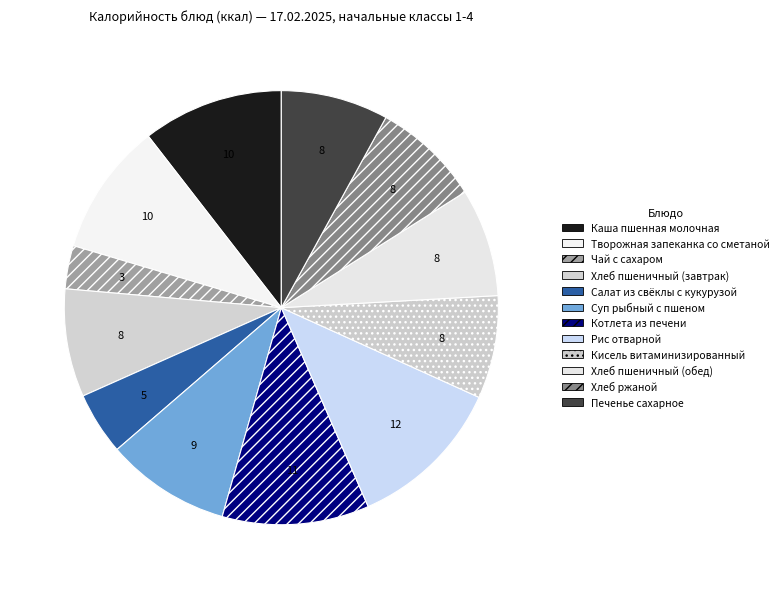

What percentage is the Салат из свёклы с кукурузой slice, to the nearest percent?

5%